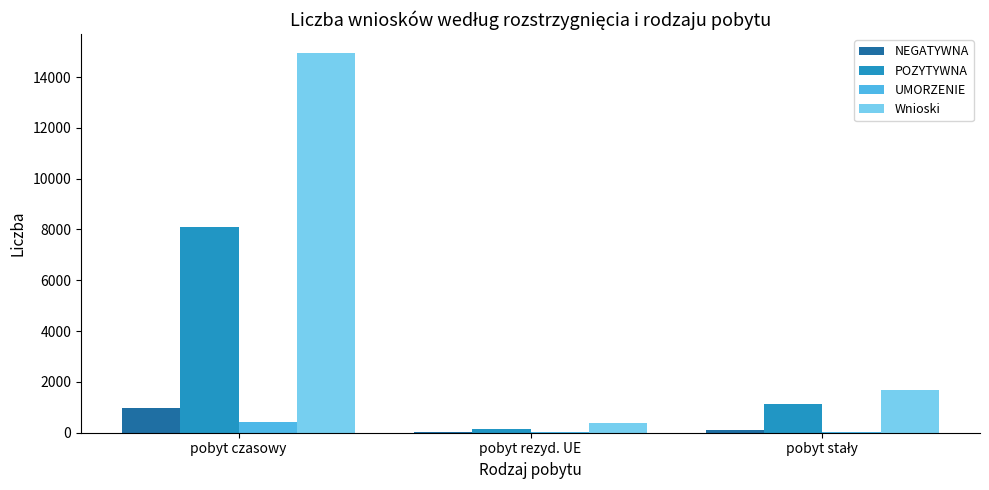

Which series has the largest total across all categories?

Wnioski